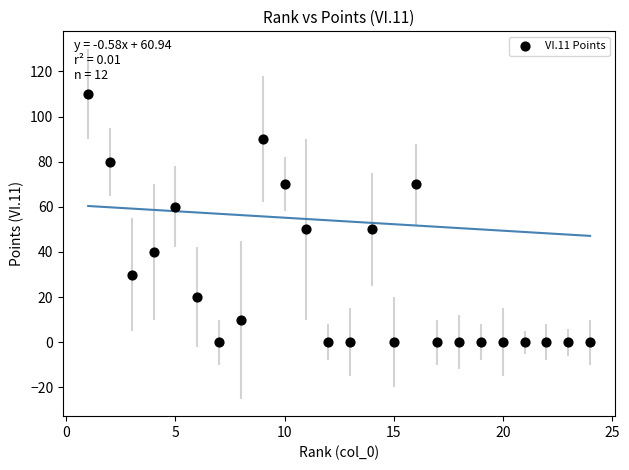

What is the range of X values (max minus min)?

23